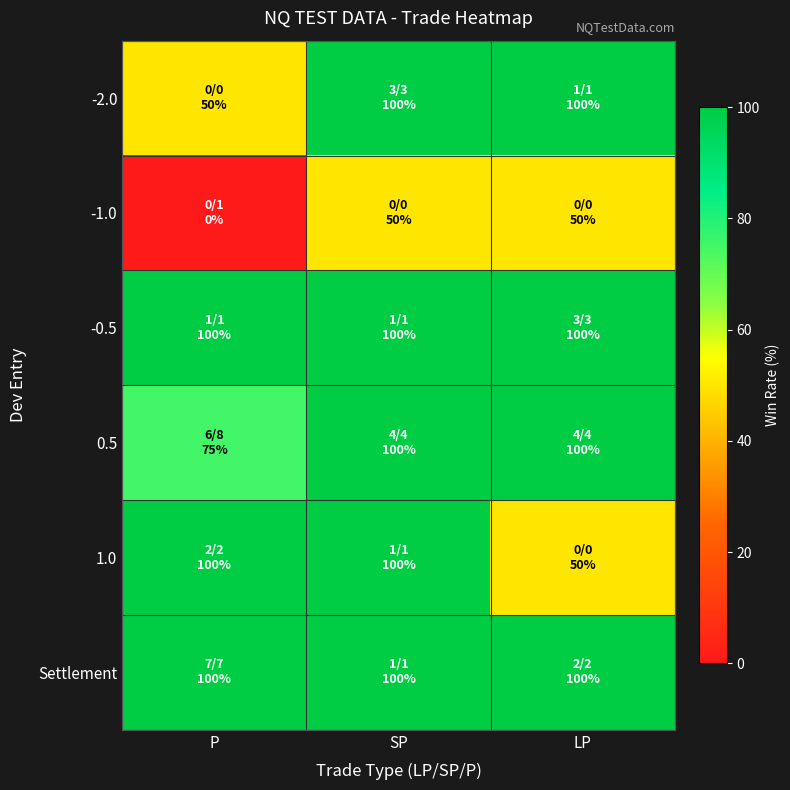

Reading left to right, what are all the values shown in this chart?

-2.0: P=50	SP=100	LP=100
-1.0: P=0	SP=50	LP=50
-0.5: P=100	SP=100	LP=100
0.5: P=75	SP=100	LP=100
1.0: P=100	SP=100	LP=50
Settlement: P=100	SP=100	LP=100